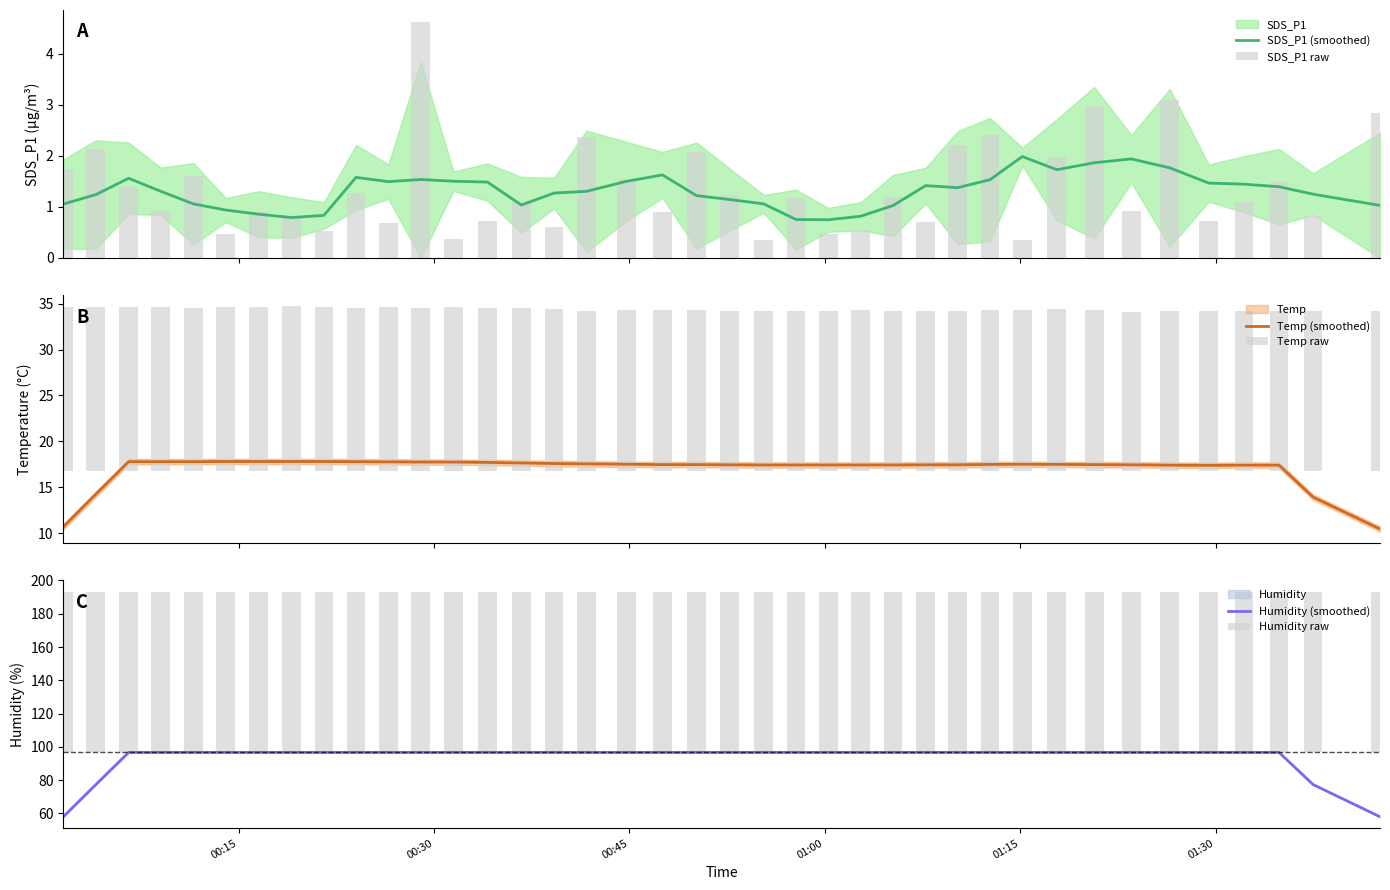

What is the maximum value for SDS_P1 (smoothed)?

2.0